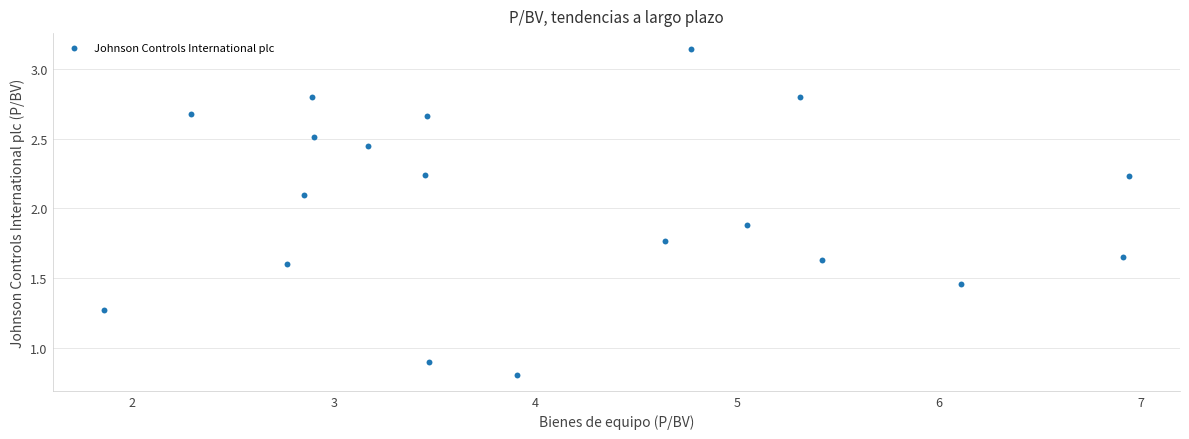

What Y value in the scatter plot is closest to 1?

0.9